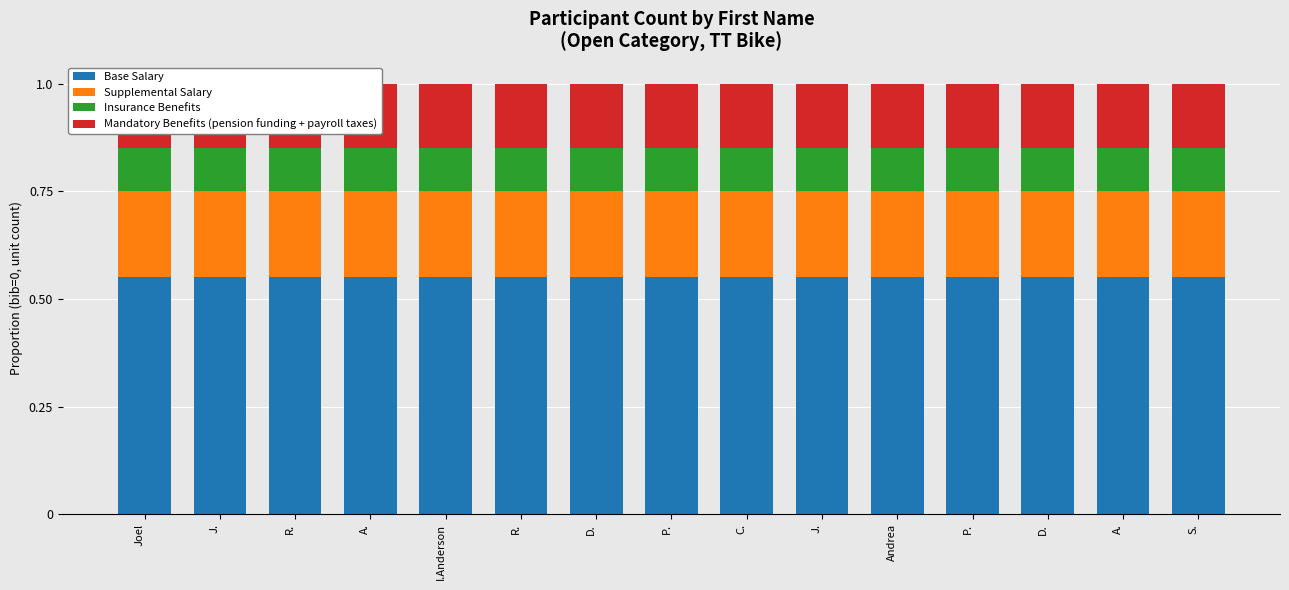

Between J. and Andrea, which series saw the biggest shift?

Base Salary